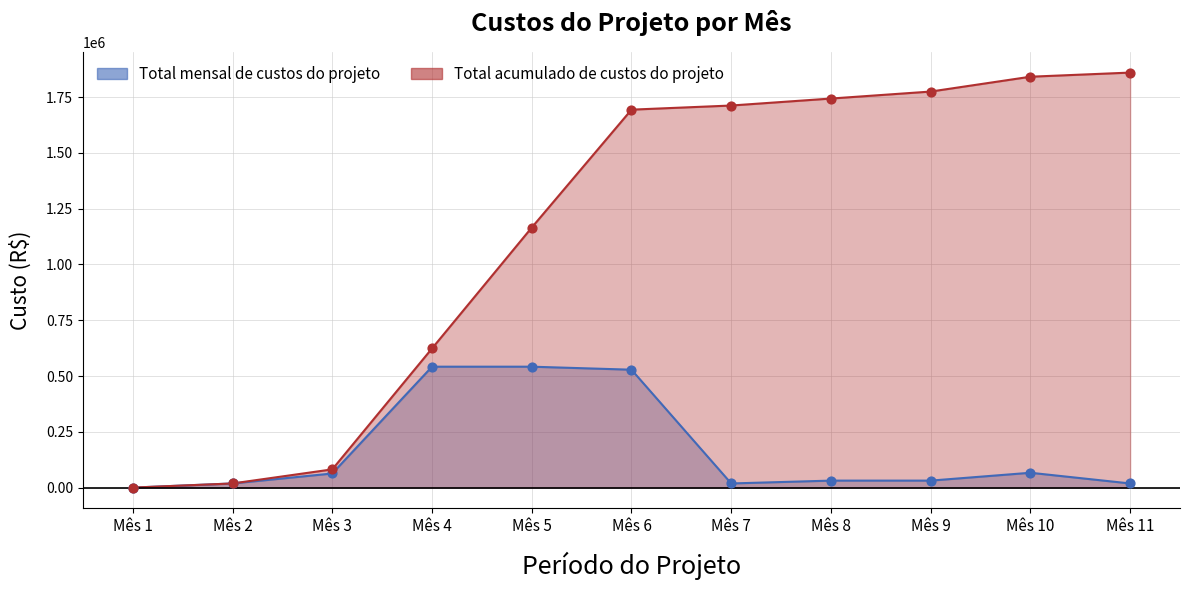

What is the total value across all series at Mês 2?

37049.5